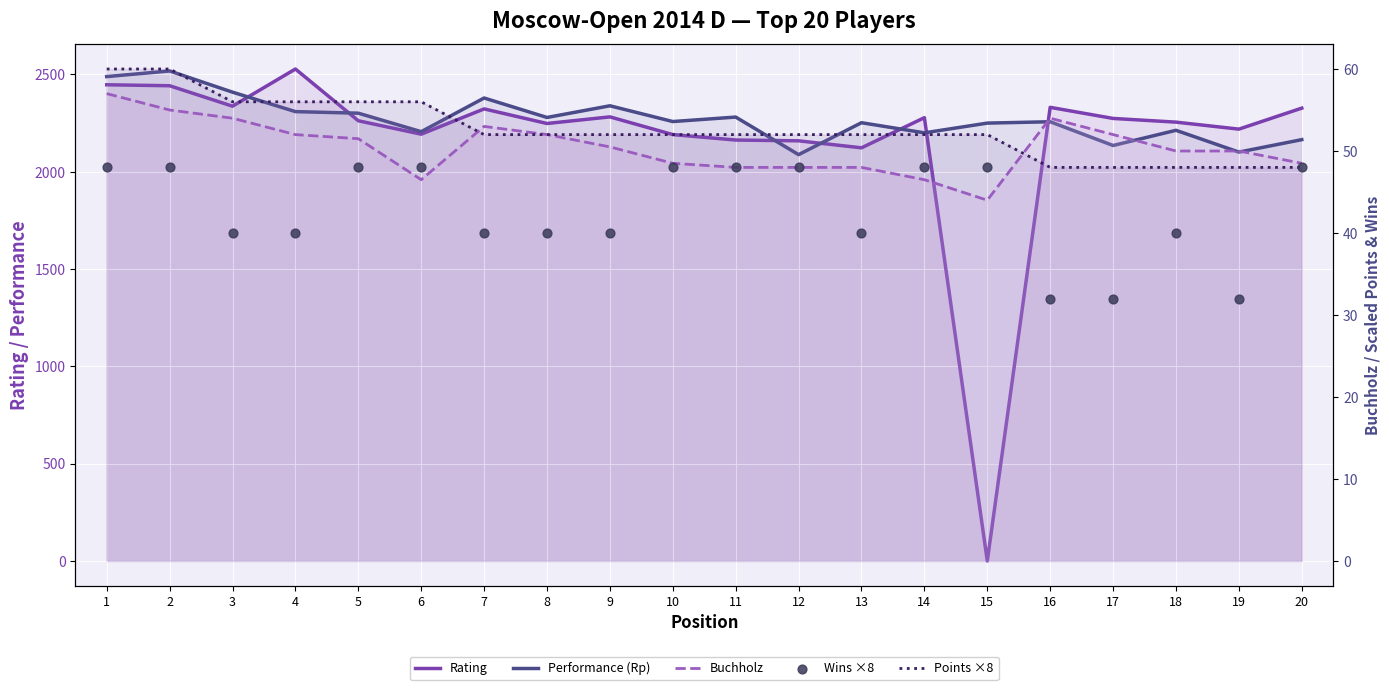

At how many categories does at least one series exceed 338?

20